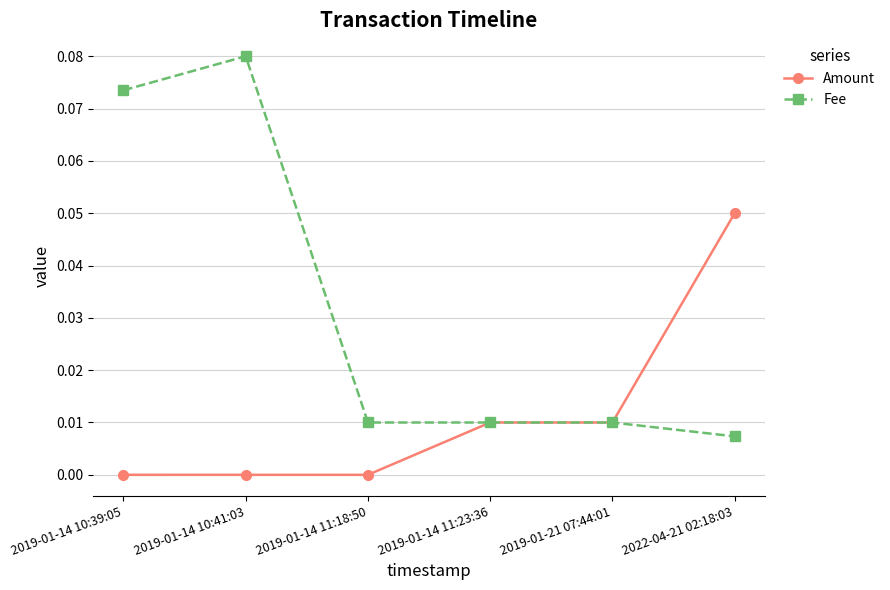

How many data points does each series have?

6